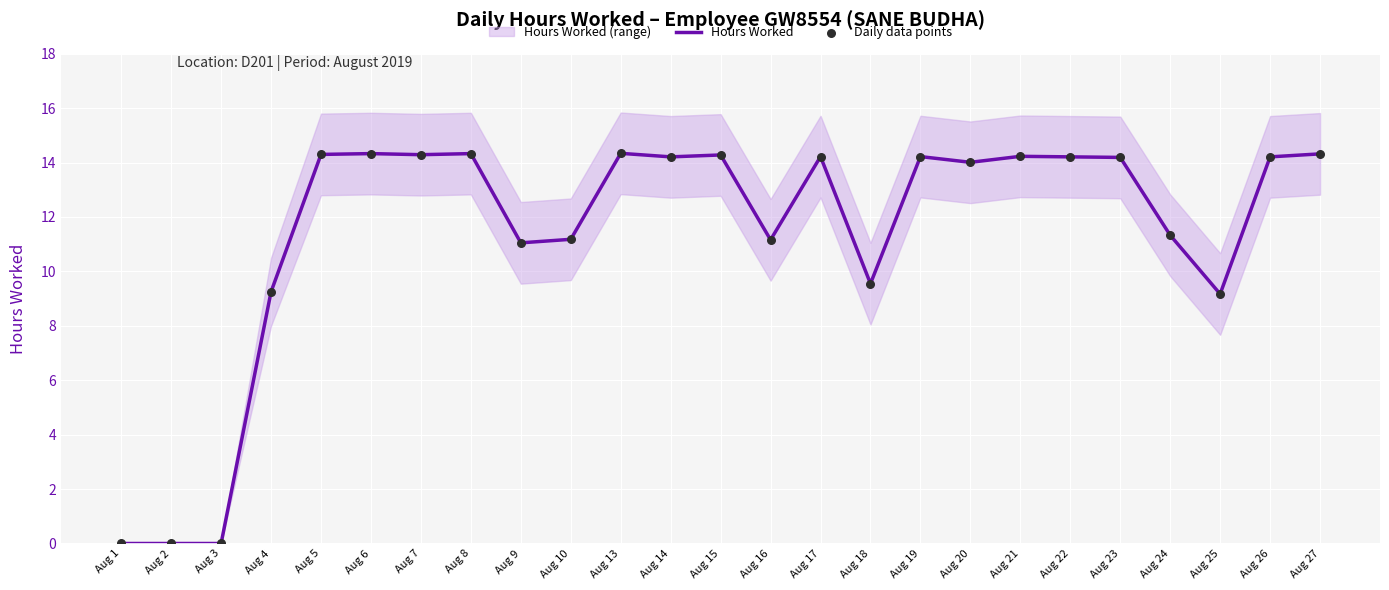

Which series reaches the minimum Y coordinate?

Hours Worked